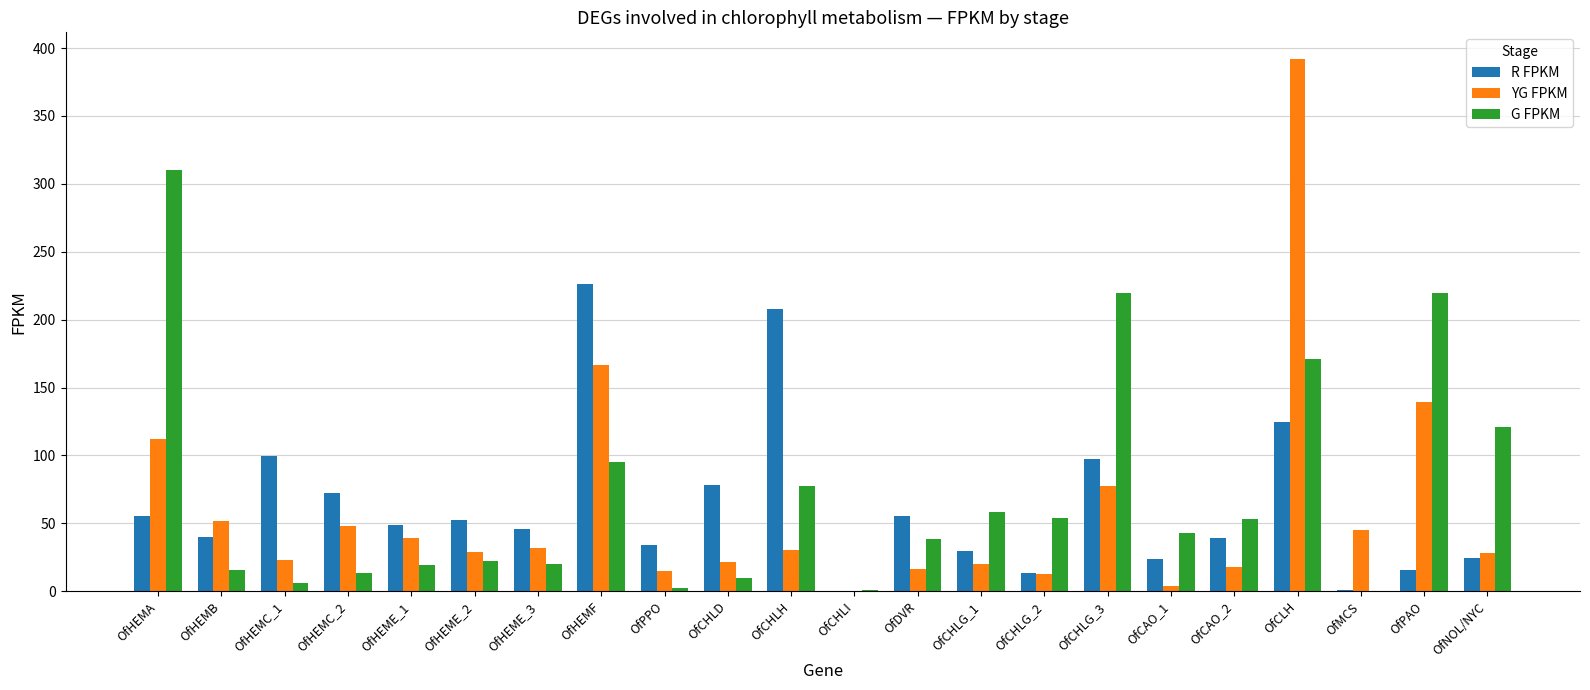

The value of R FPKM at OfHEMC_2 is 14.6. True or false?

False